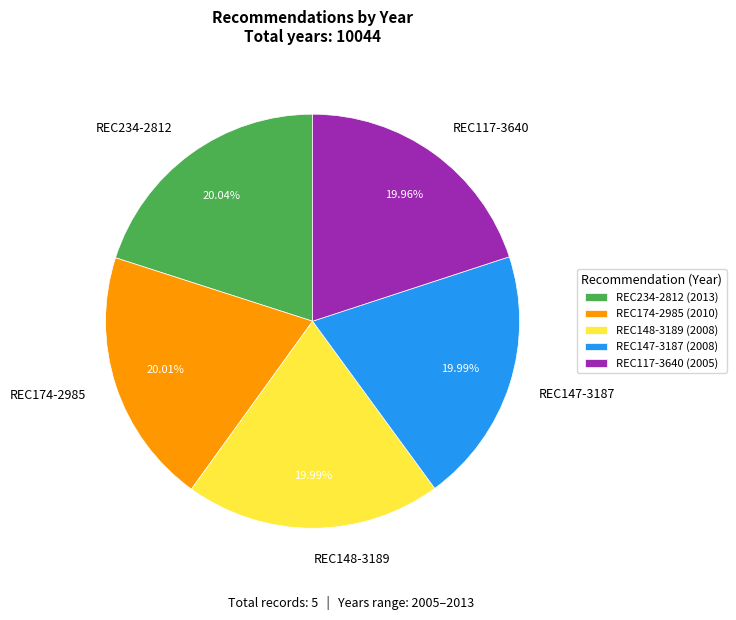

Is REC147-3187 the majority of the pie?

No